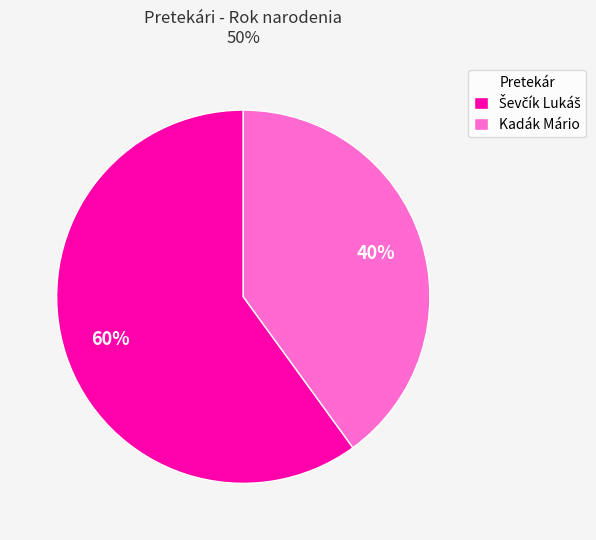

Which slice is the smallest?

Kadák Mário